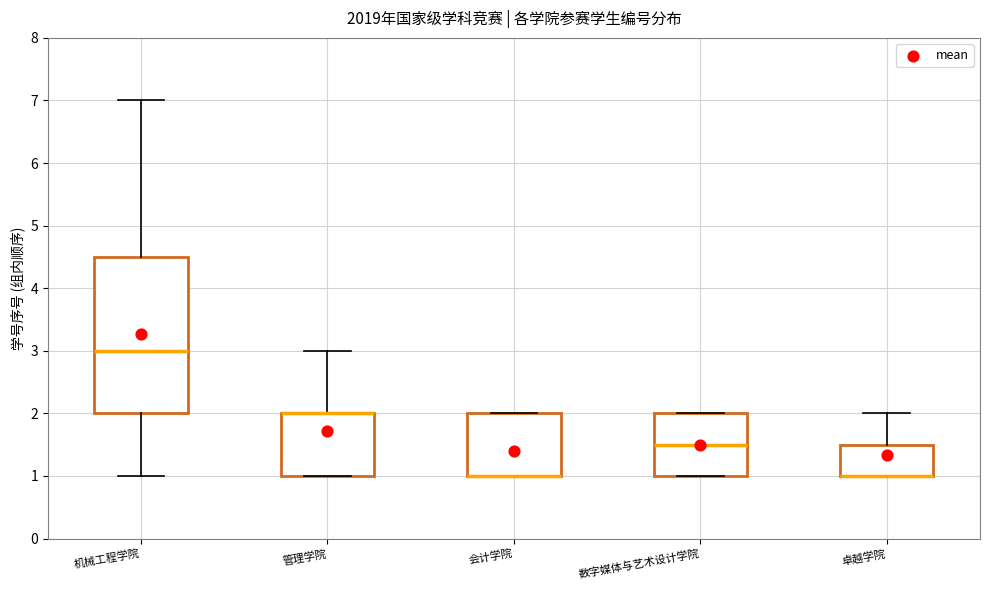

Reading left to right, read every box against the y-axis: the position of its median line, the range the box covers, and the ends of its whiskers. The values are not printed on the chart, so give them approximately, as read against the axis.

机械工程学院: median 3.0, box 2.0 to 4.5, whiskers 1.0 to 7.0
管理学院: median 2.0 (drawn on the box's upper edge), box 1.0 to 2.0, whiskers 1.0 to 3.0
会计学院: median 1.0 (drawn on the box's lower edge), box 1.0 to 2.0, whiskers 1.0 to 2.0
数字媒体与艺术设计学院: median 1.5, box 1.0 to 2.0, whiskers 1.0 to 2.0
卓越学院: median 1.0 (drawn on the box's lower edge), box 1.0 to 1.5, whiskers 1.0 to 2.0